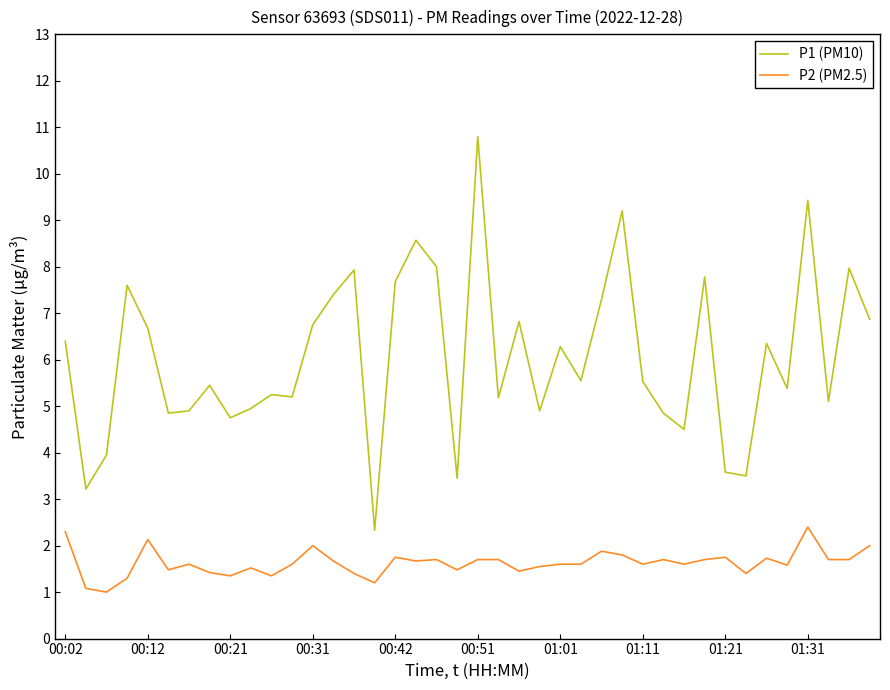

Which series has the widest spread of values?

P1 (PM10)